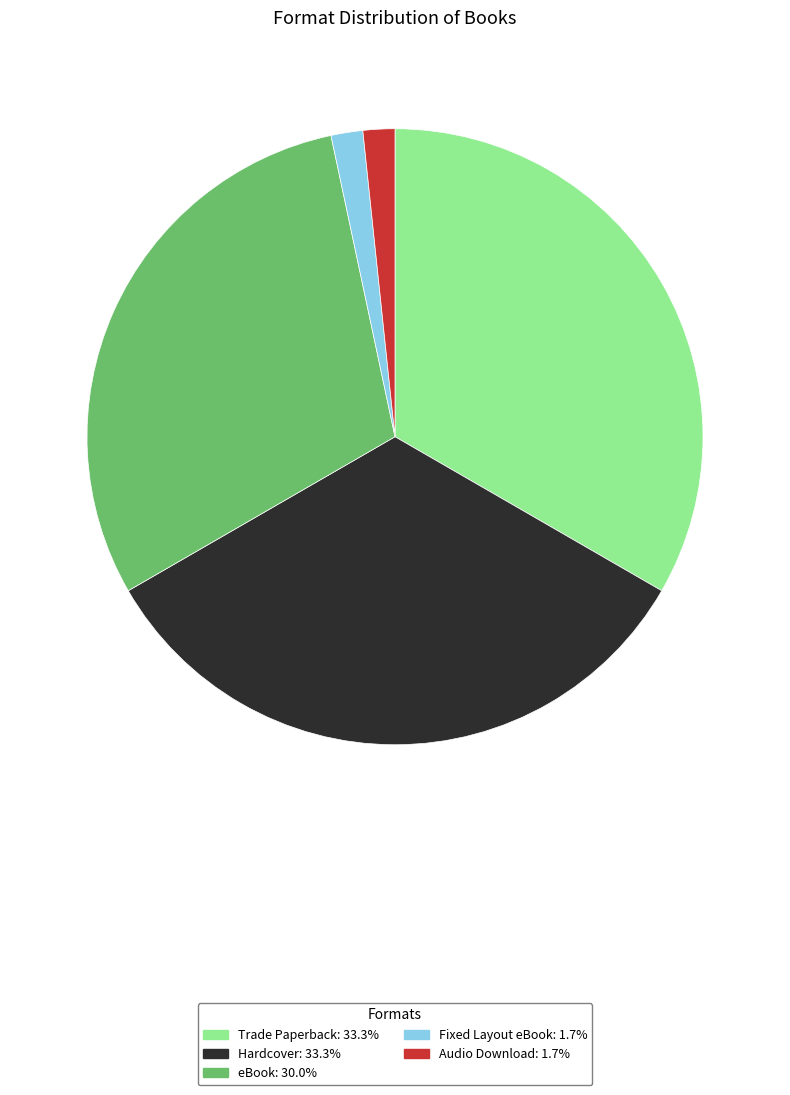

Does Audio Download account for over 50% of the chart?

No